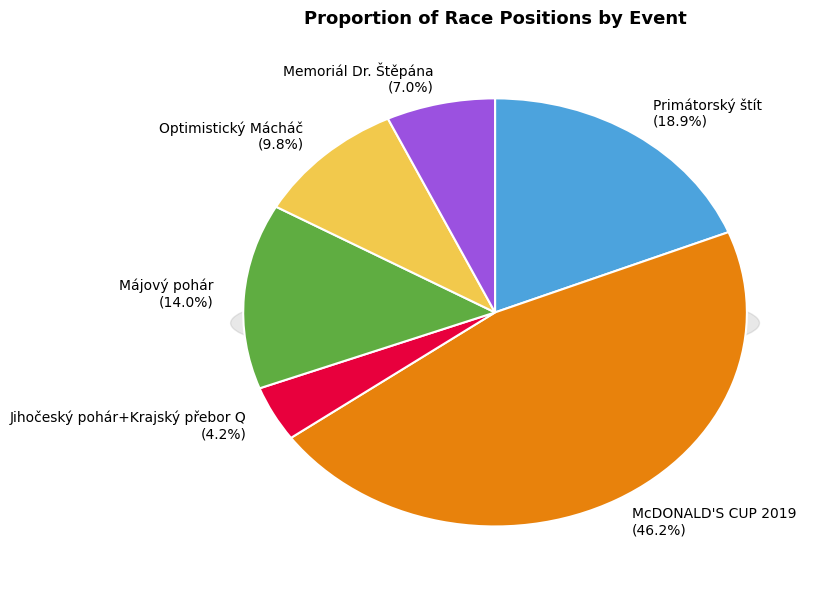

Between Optimistický Mácháč and Jihočeský pohár+Krajský přebor Q, which is larger?

Optimistický Mácháč